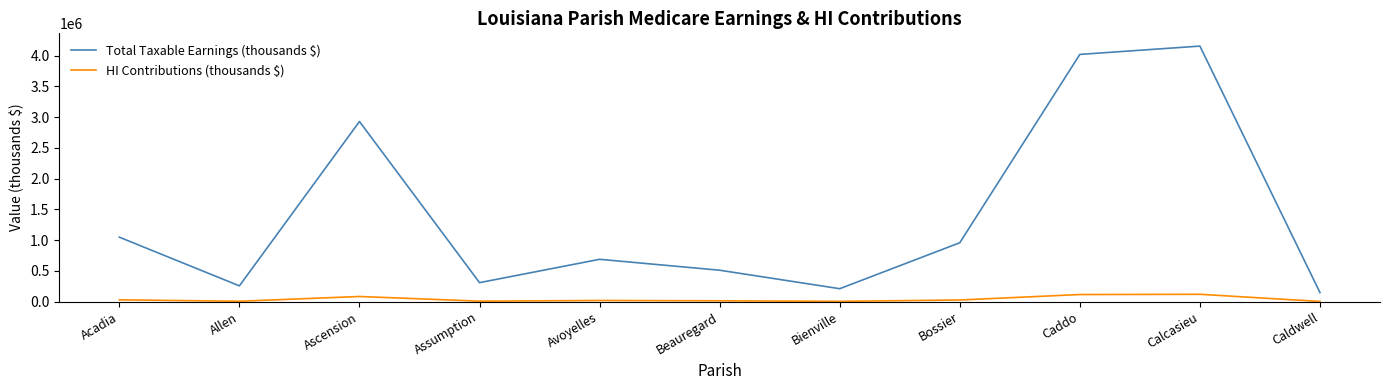

What position from the right is Caddo?

3